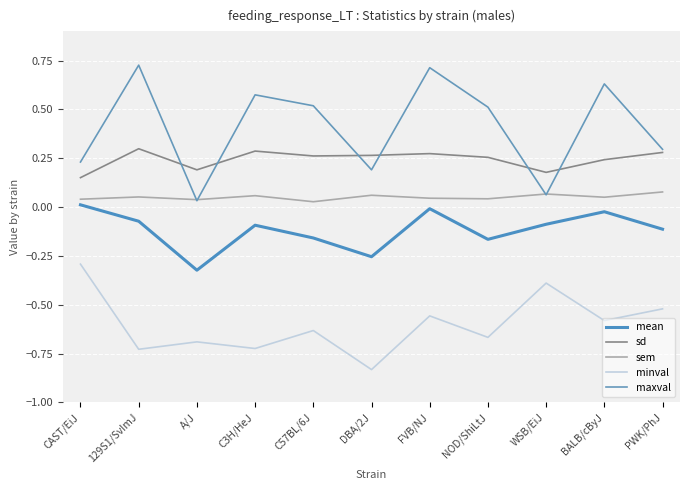

How many lines are shown in the chart?

5